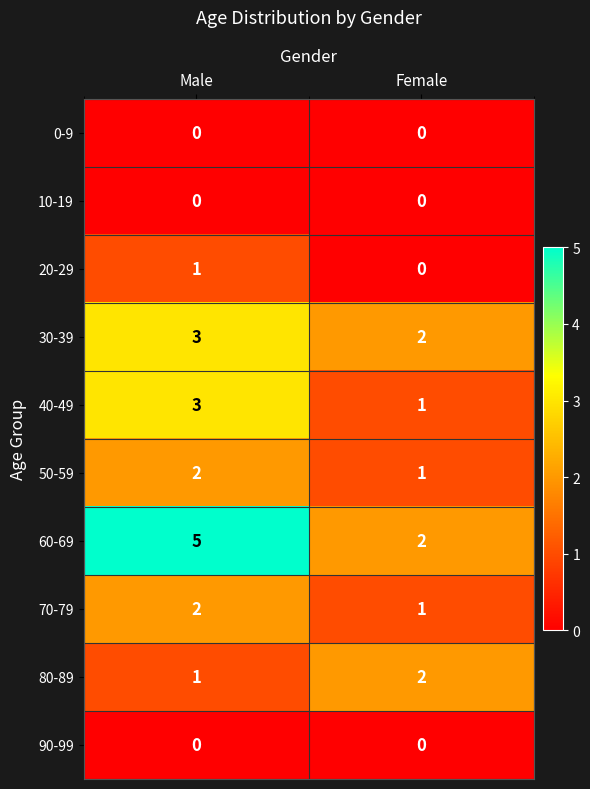

Which series has the largest total across all categories?

60-69